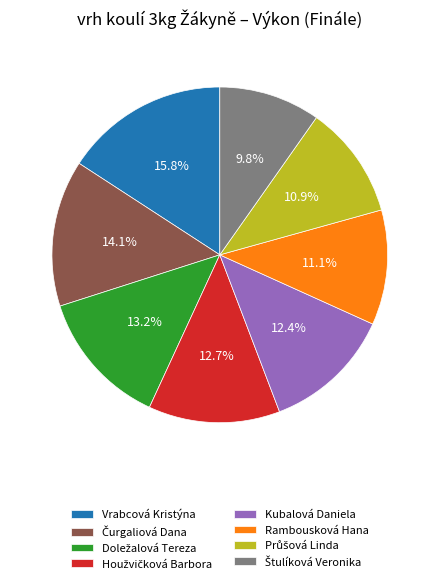

How much of the chart is everything except Vrabcová Kristýna?

84.2%